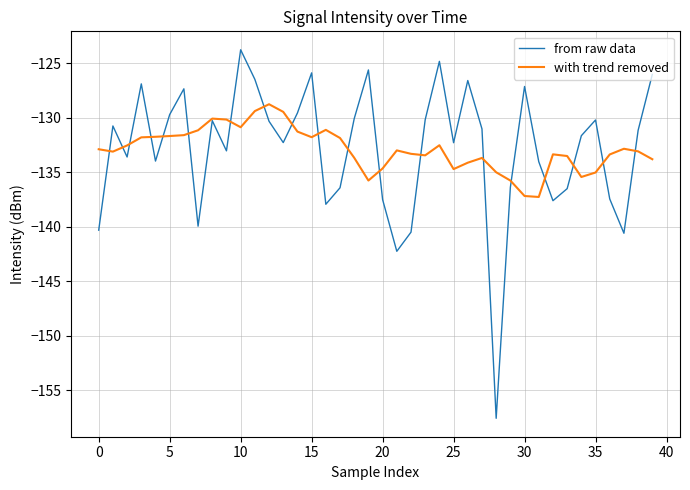

What is the smallest value displayed?

-157.6